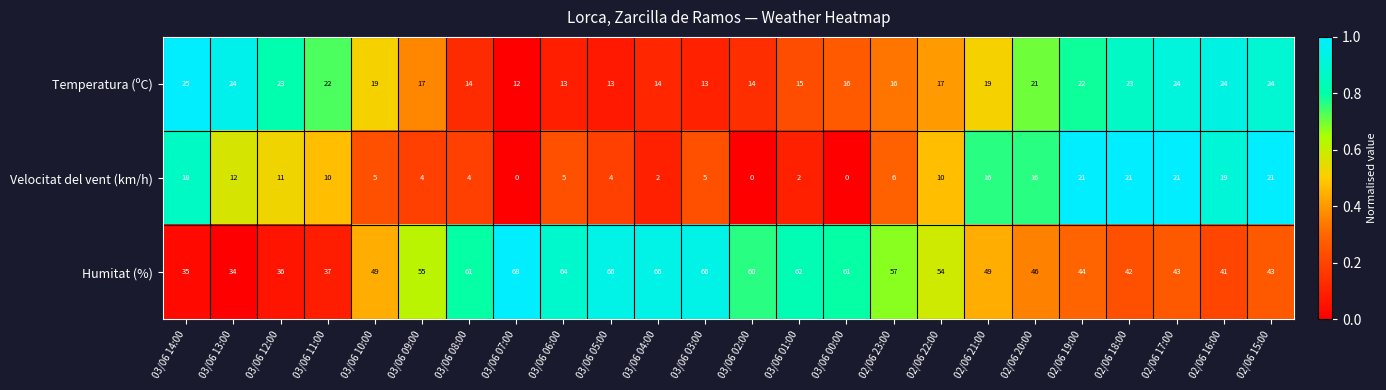

What is the difference between the maximum and second lowest values in the Humitat (%) series?

33